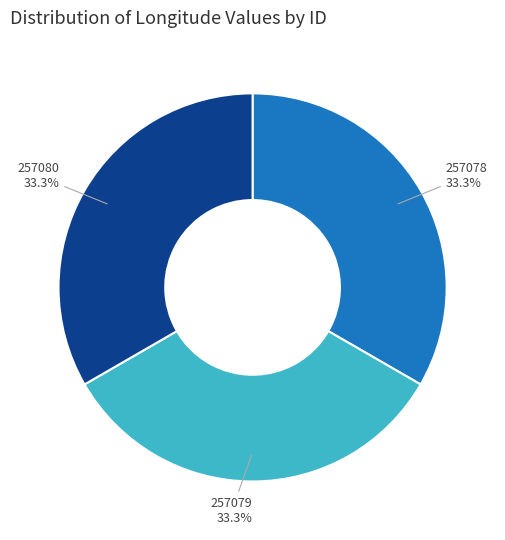

Is there a majority slice in this chart?

No